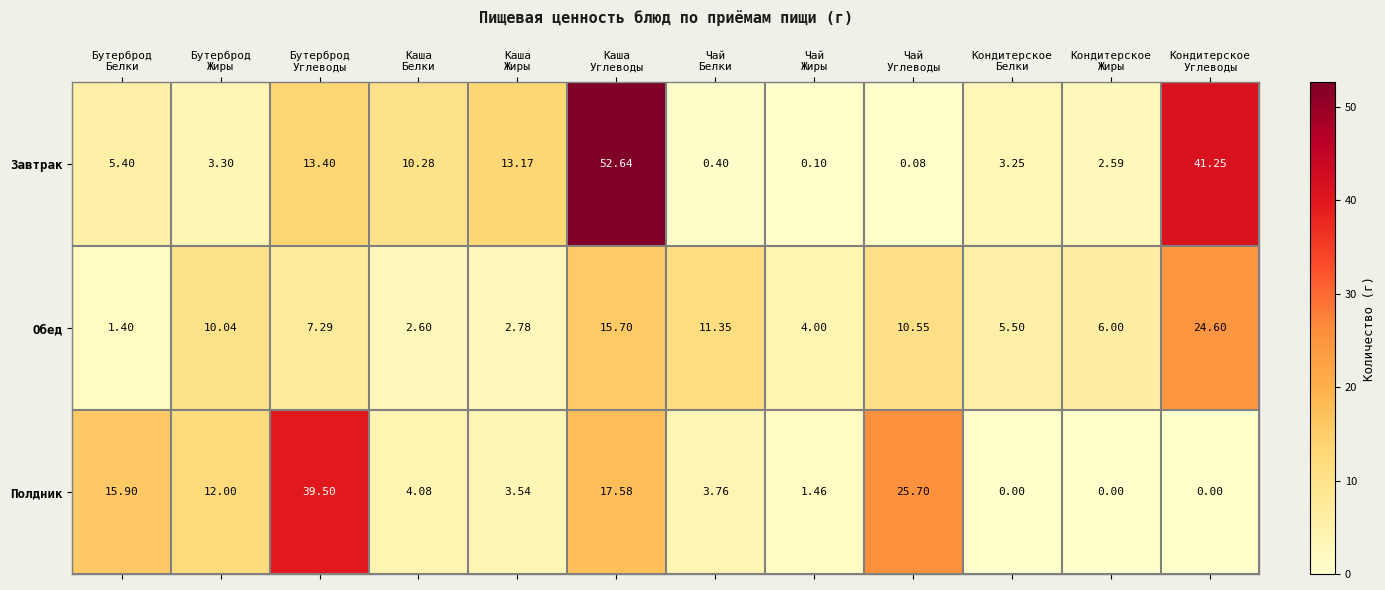

Which series has the largest total across all categories?

Завтрак